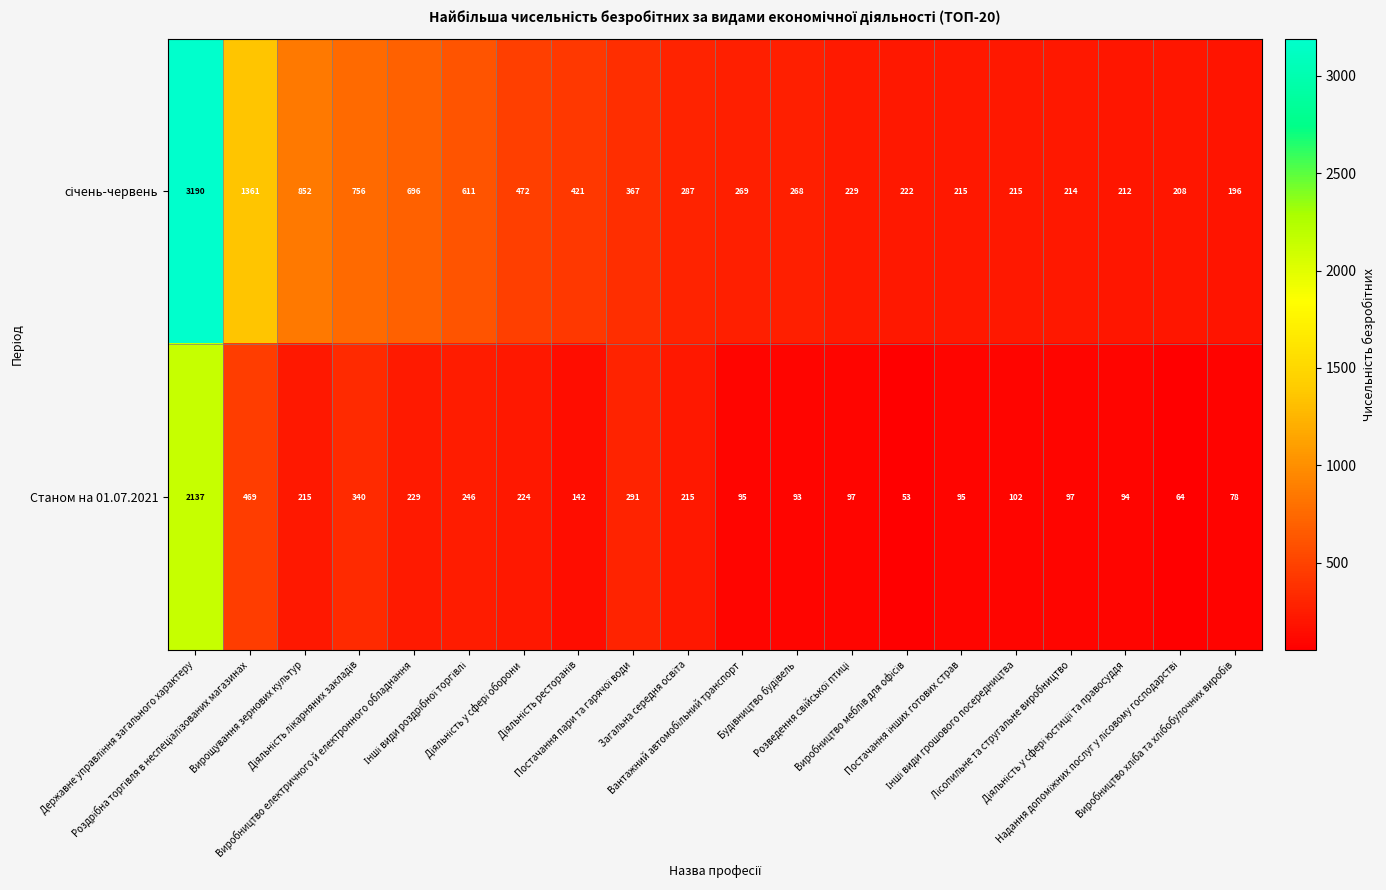

At how many categories does at least one series exceed 3120?

1